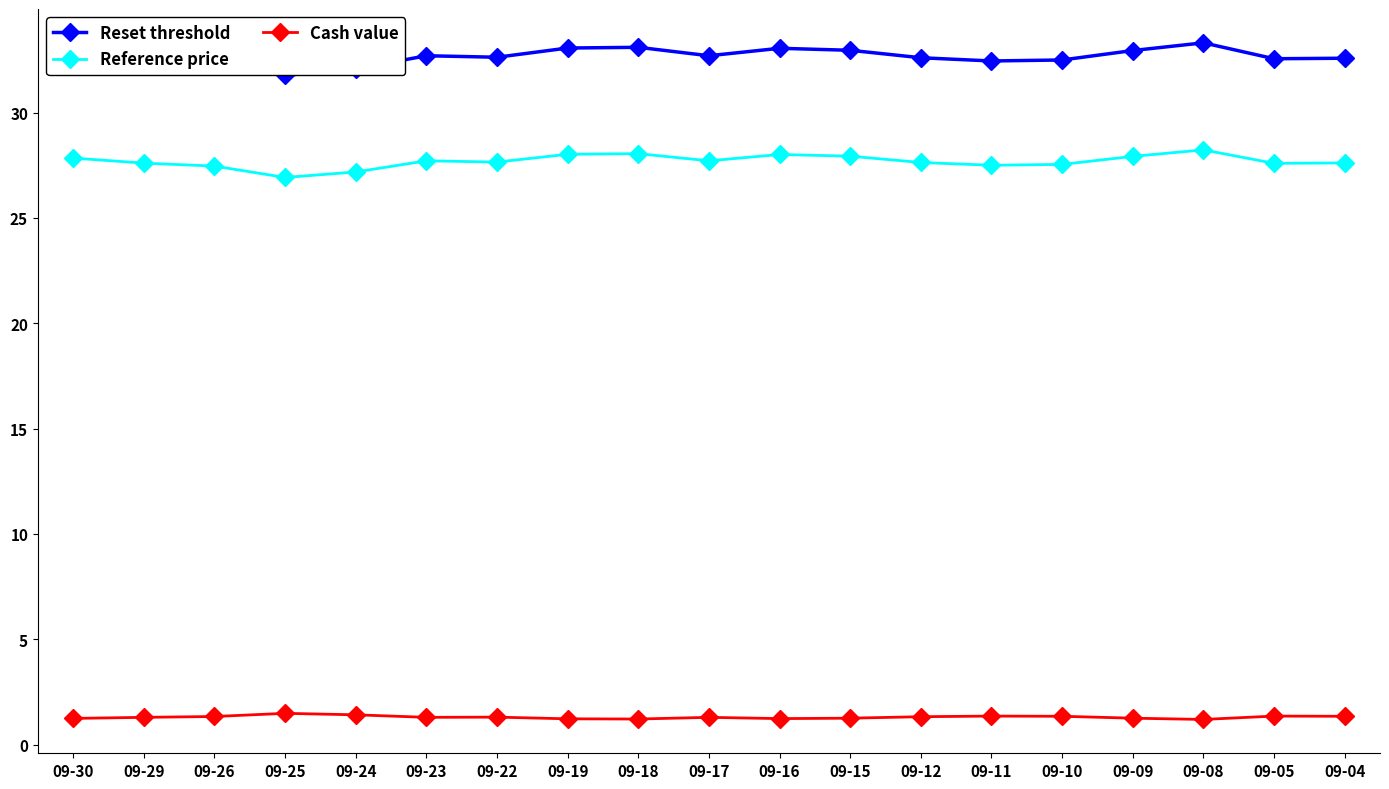

Is it true that Reference price equals 28.1 at 09-18?

True